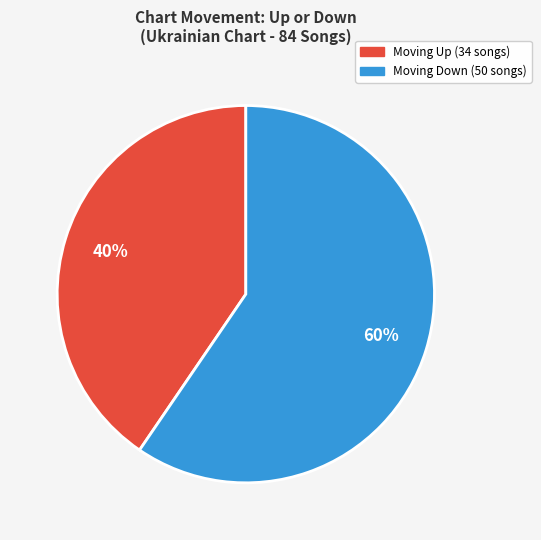

Is there any slice that represents more than half of the pie?

Yes